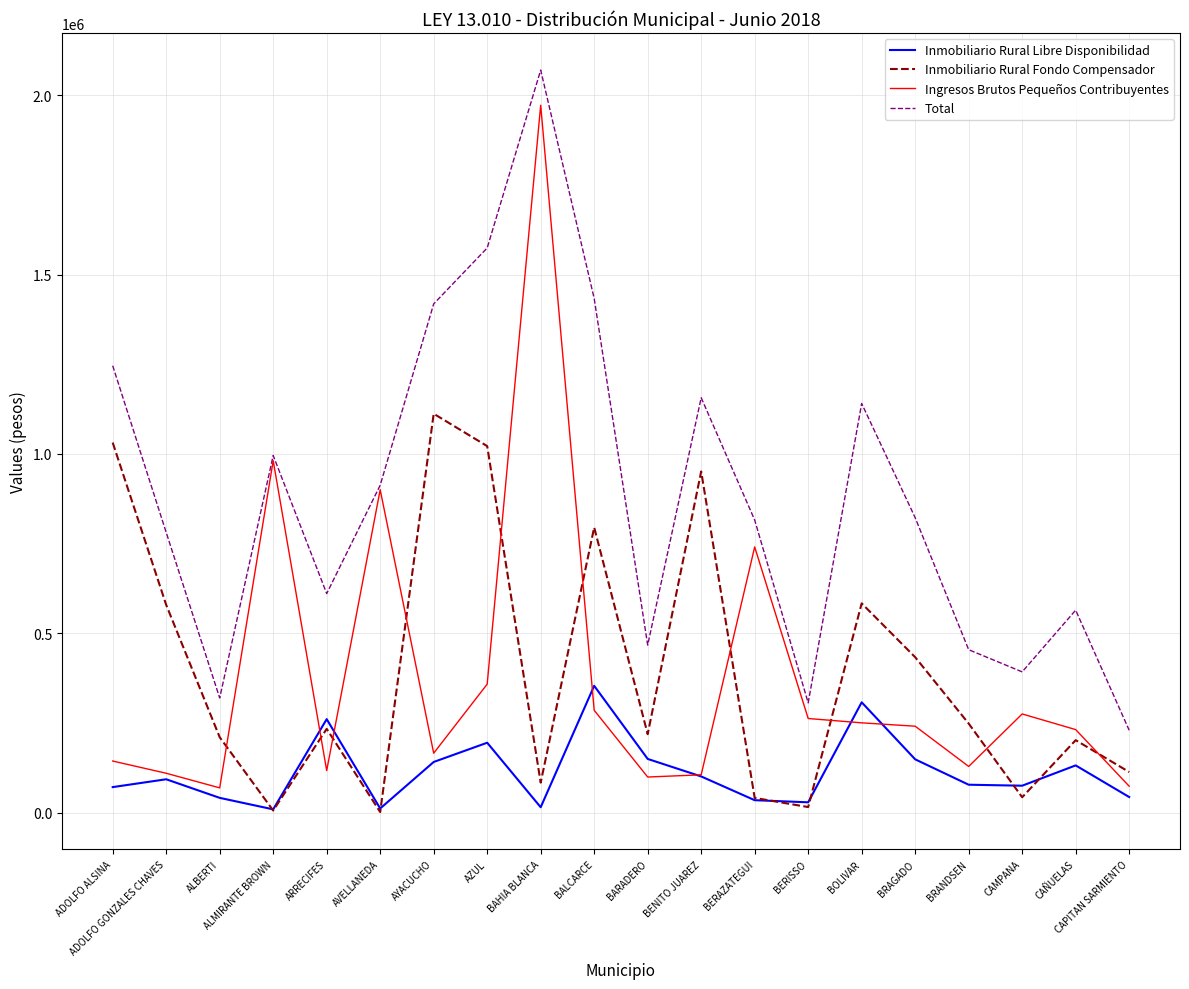

True or false: Inmobiliario Rural Libre Disponibilidad has more than 0 points higher than both neighbors.

True